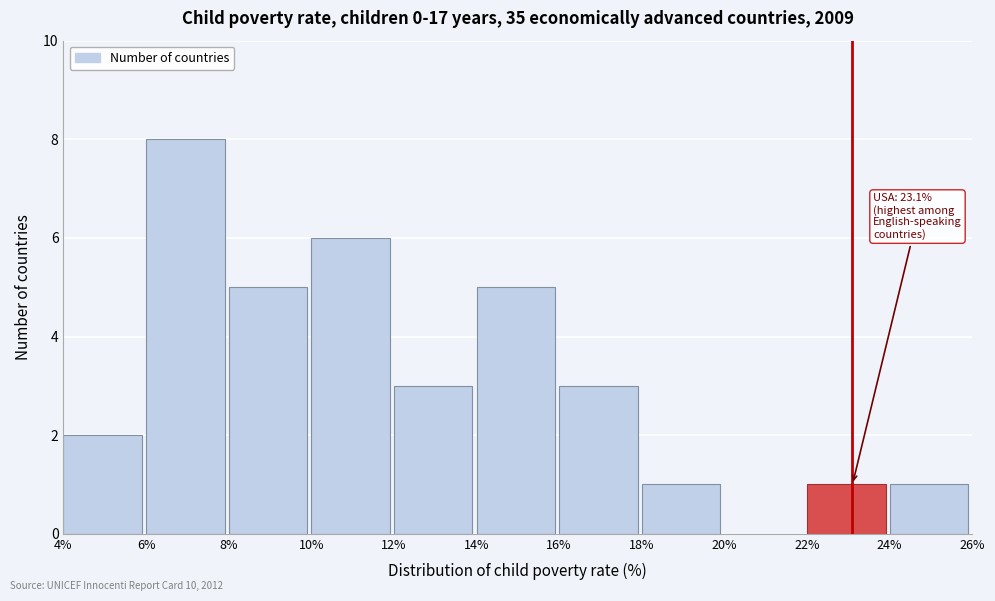

Over which range of the x-axis is the bar tallest?

6% to 8%